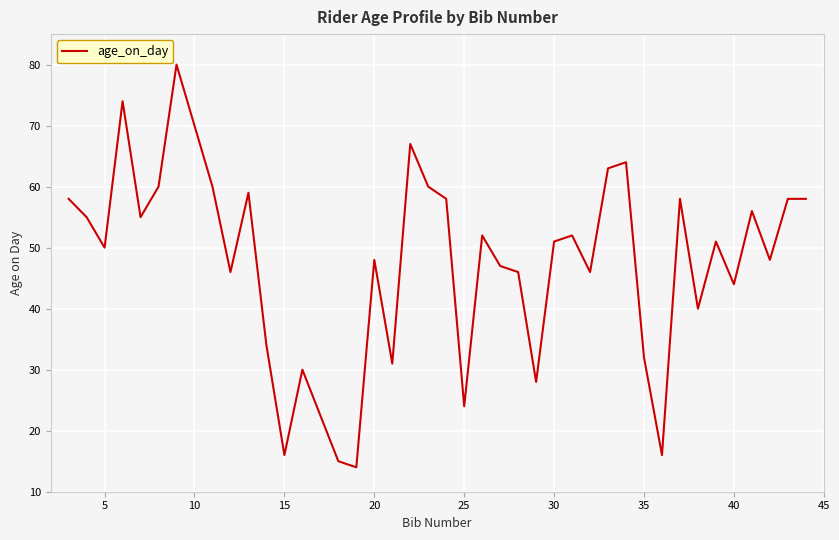

What is the average value?

48